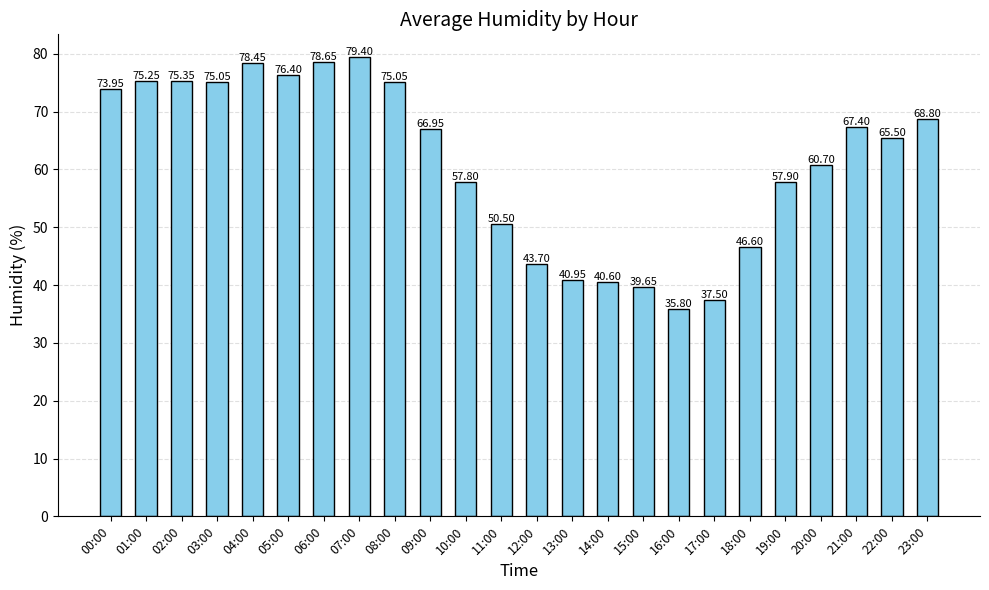

What is the value of the 12th bar from the left?

50.5